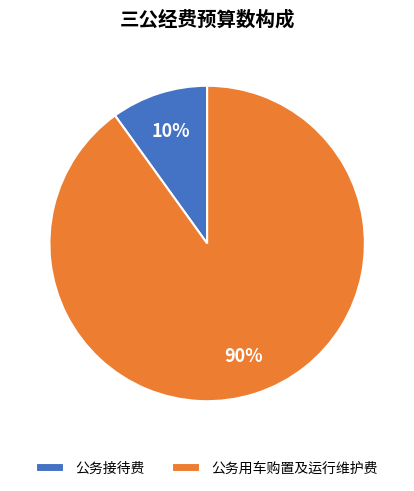

Is it true that 公务用车购置及运行维护费 is 99% of the pie?

False